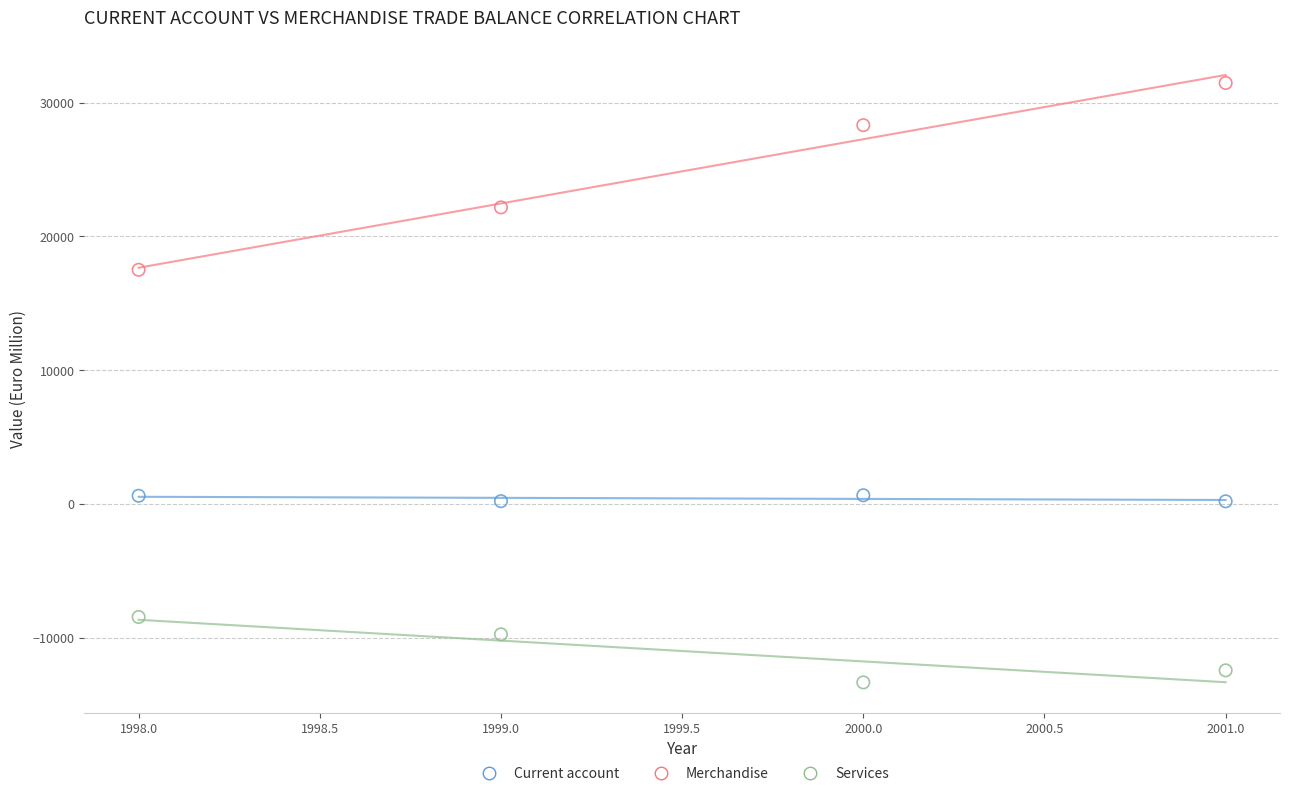

What is the X range (max minus min) for the scatter plot?

3